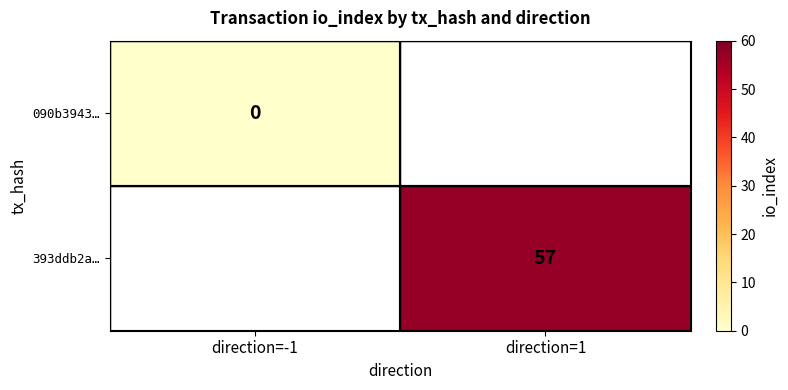

The value of 393ddb2a… at direction=1 is 57. True or false?

True